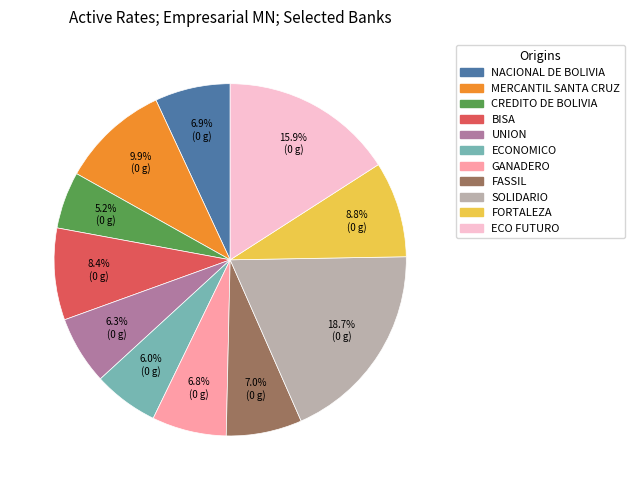

To the nearest percent, what is the combined percentage of FORTALEZA and CREDITO DE BOLIVIA?

14%